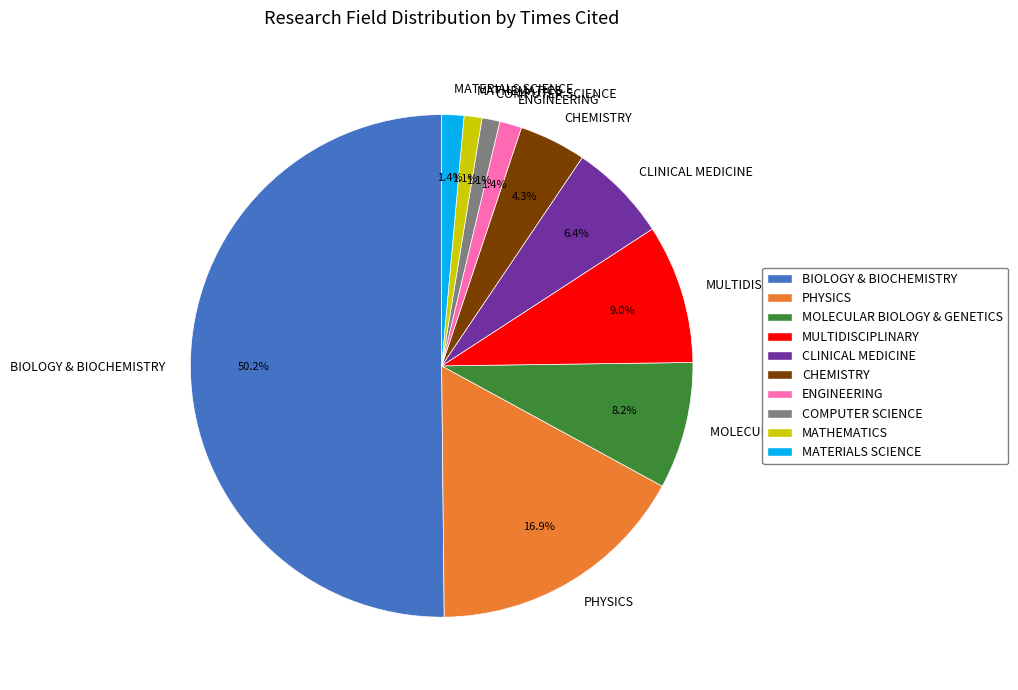

Which has a higher value, BIOLOGY & BIOCHEMISTRY or MATERIALS SCIENCE?

BIOLOGY & BIOCHEMISTRY